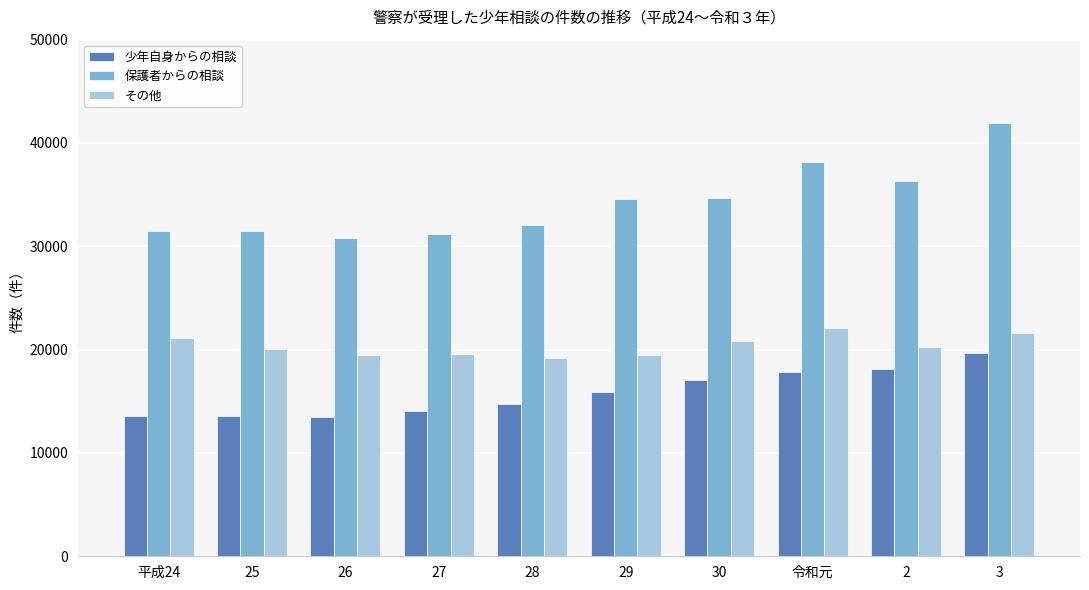

Rank the series at 30 from highest to lowest value.

保護者からの相談, その他, 少年自身からの相談